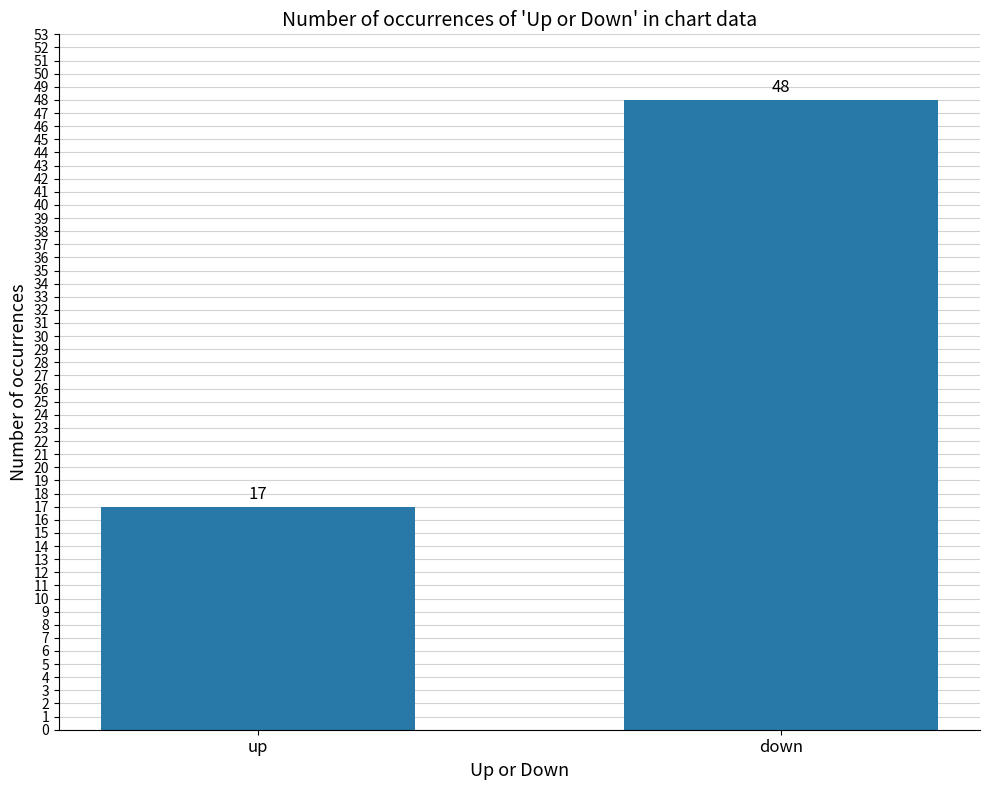

Rank the categories by value from lowest to highest.

up, down